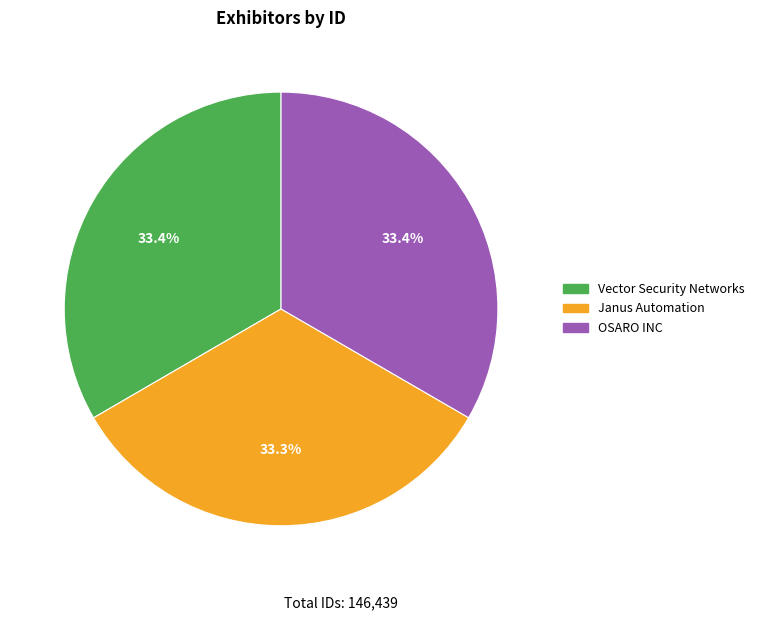

To the nearest percent, what is the combined percentage of OSARO INC and Janus Automation?

67%